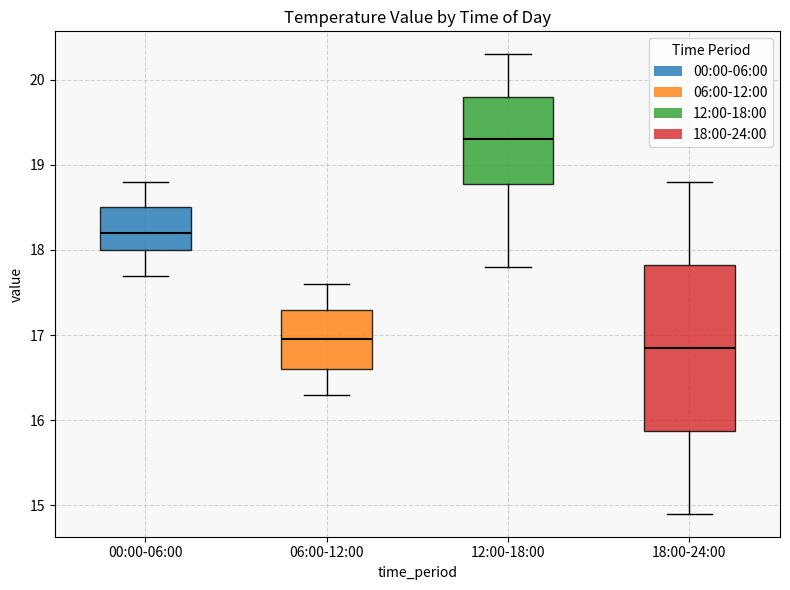

Where does the lower whisker of the box for 12:00-18:00 end on the y-axis? The values are not printed on the chart, so give them approximately, as read against the axis.

17.8